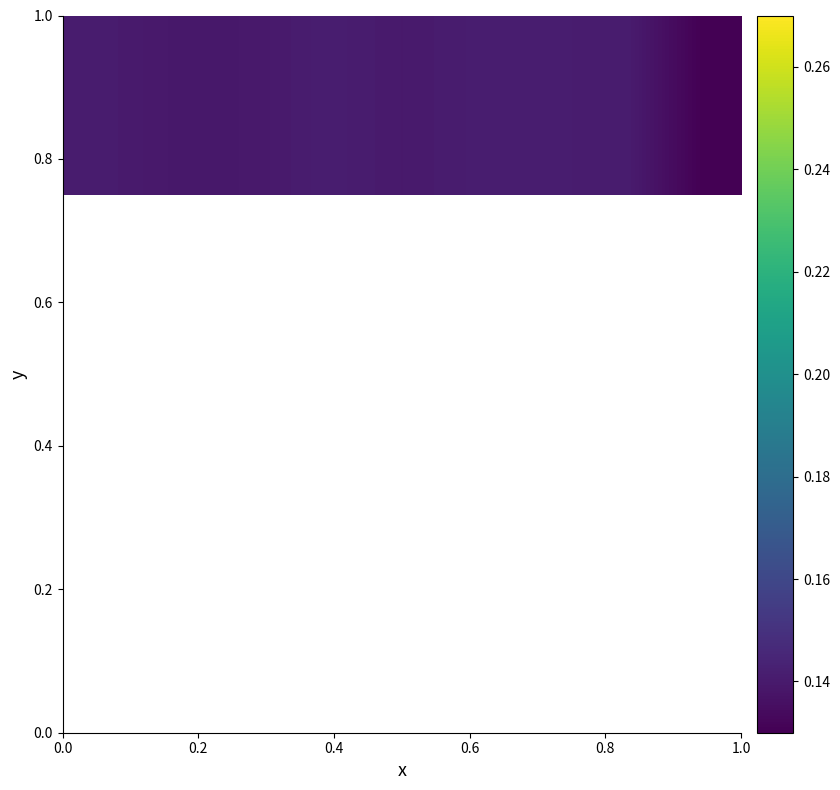

How many data points does each series have?

9